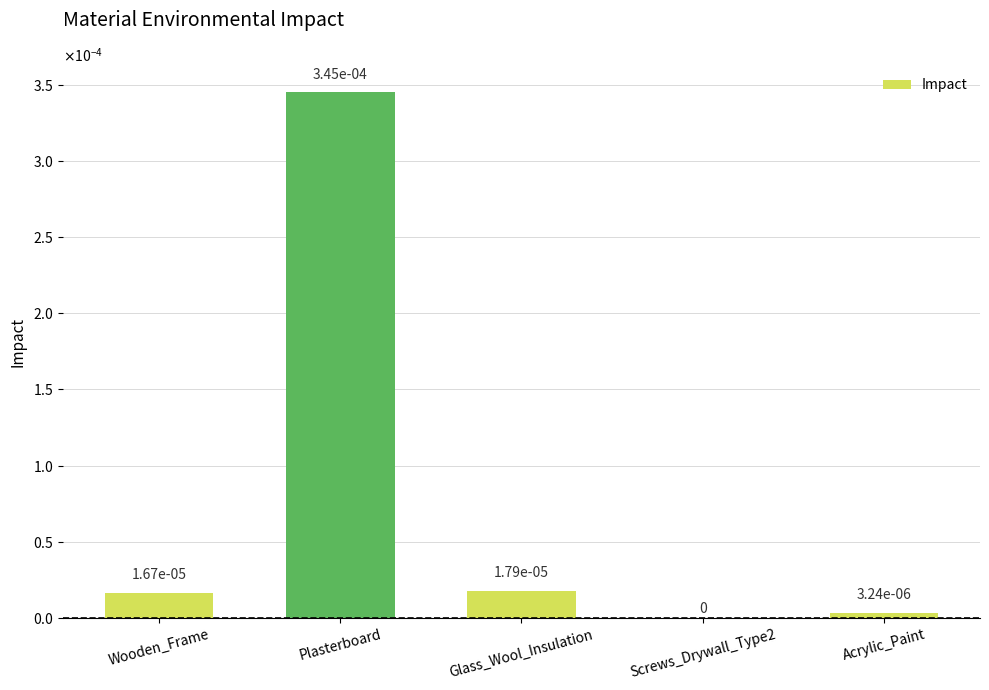

Reading right to left, transcribe all the data shown in this chart.

Acrylic_Paint=0.0	Screws_Drywall_Type2=0.0	Glass_Wool_Insulation=0.0	Plasterboard=0.0	Wooden_Frame=0.0